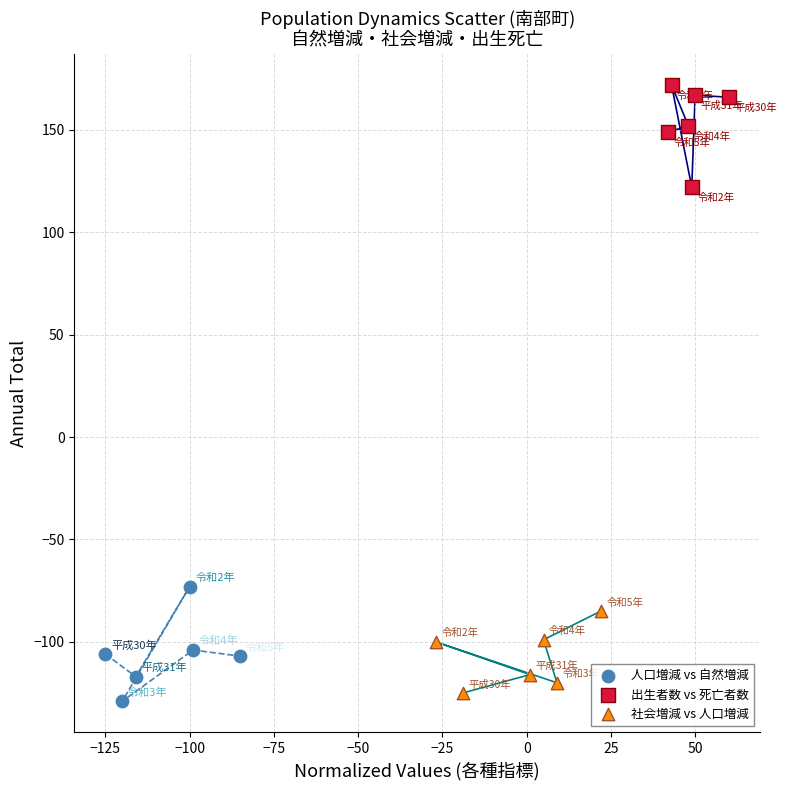

Which series reaches the maximum Y coordinate?

出生者数 vs 死亡者数